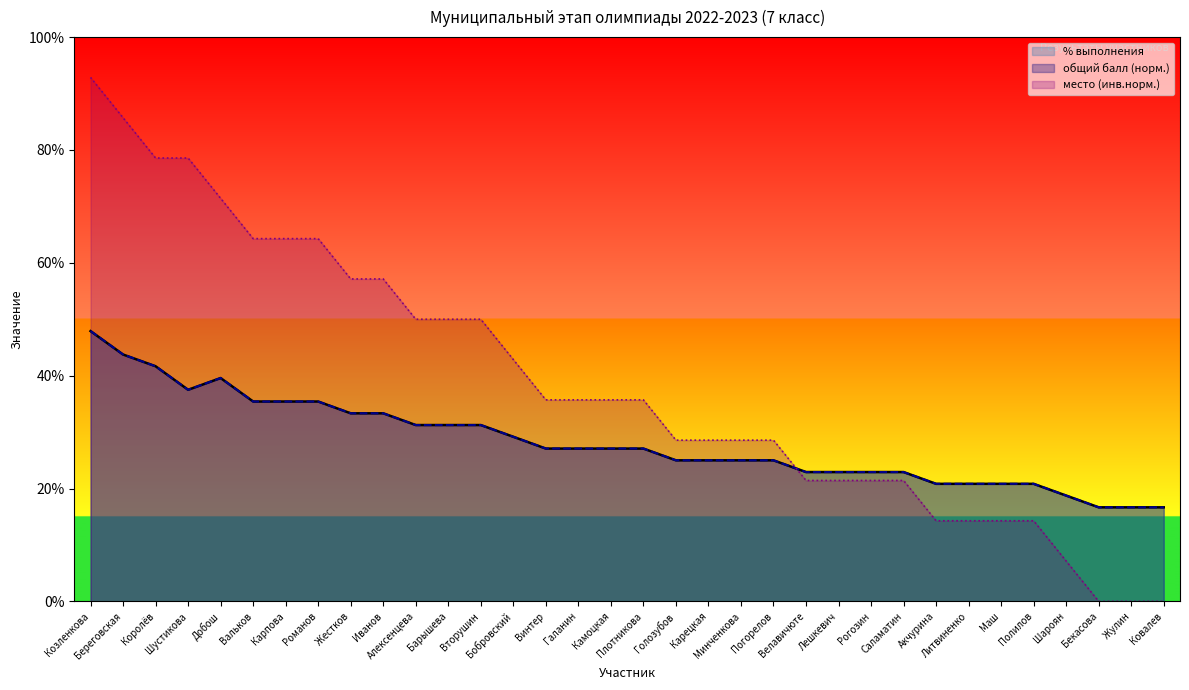

What is the maximum value shown in the chart?

0.9